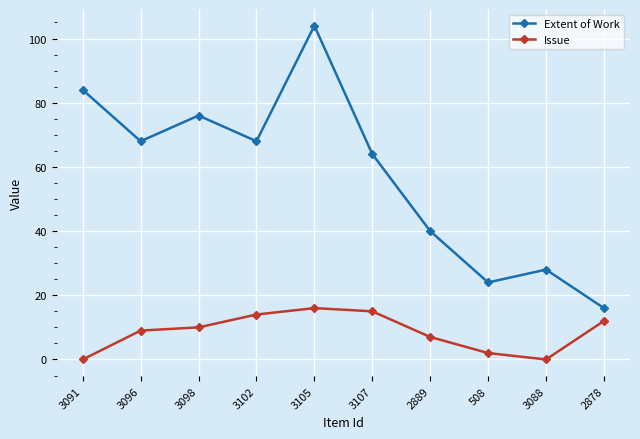

What is the lowest value of the Extent of Work series?

16